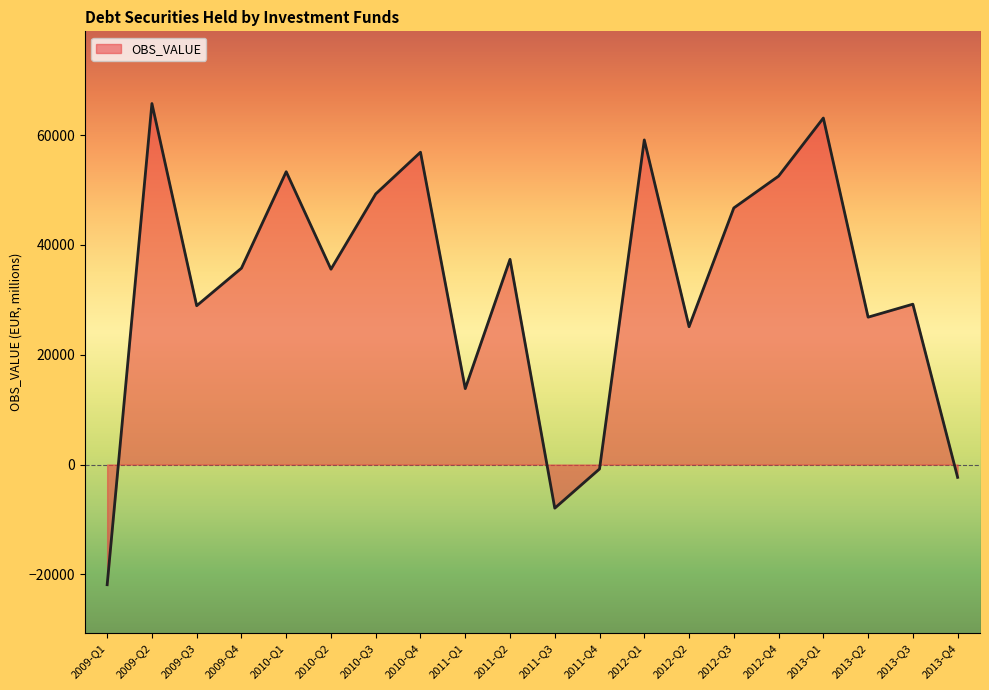

True or false: there are more than 1 points higher than both neighbors.

True